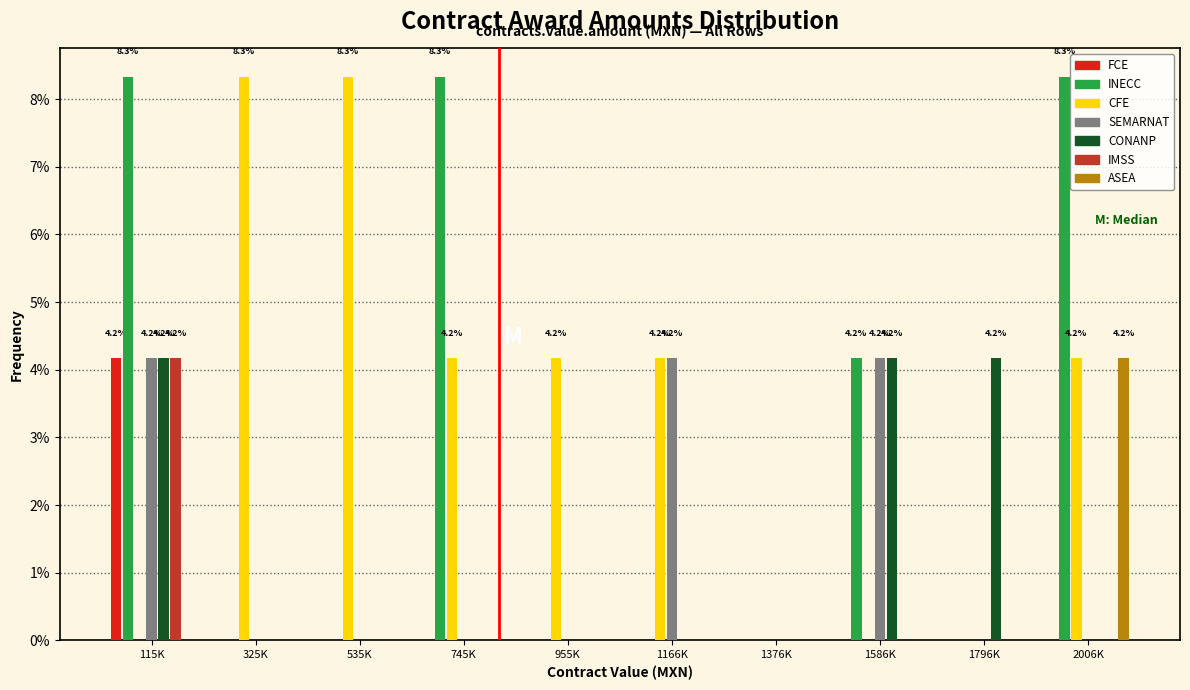

What is the greatest value displayed?

8.3